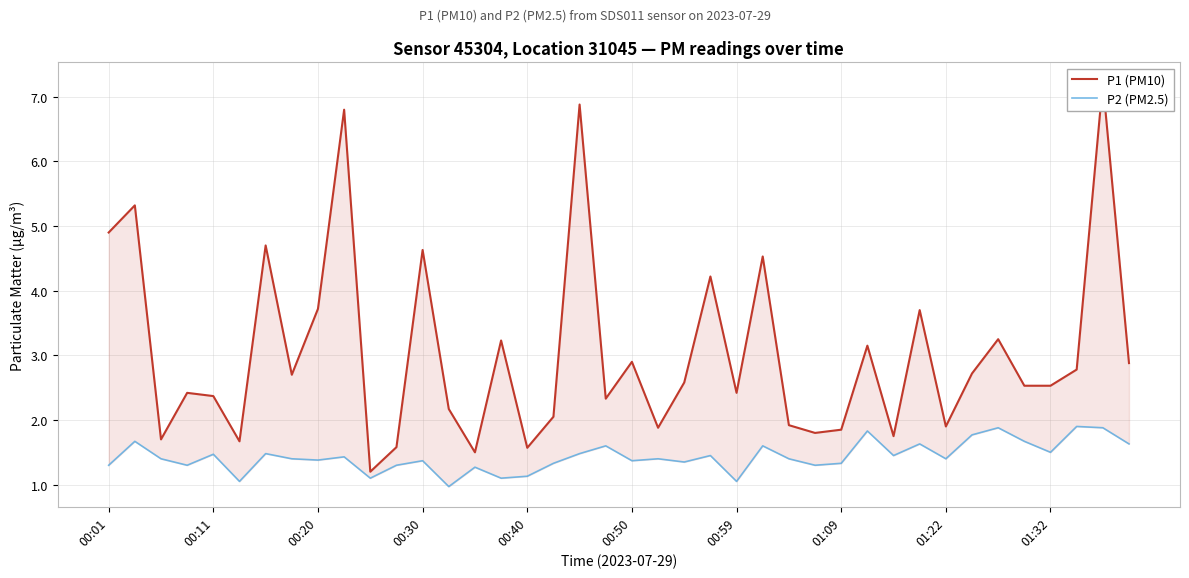

How many series are shown in this chart?

2